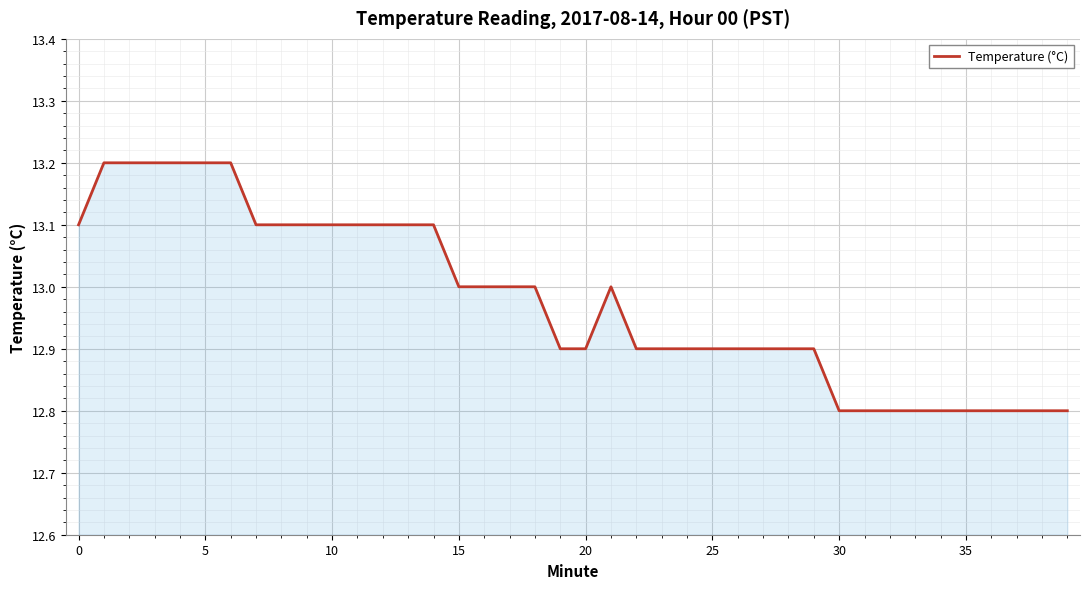

What is the maximum value shown in the chart?

13.2